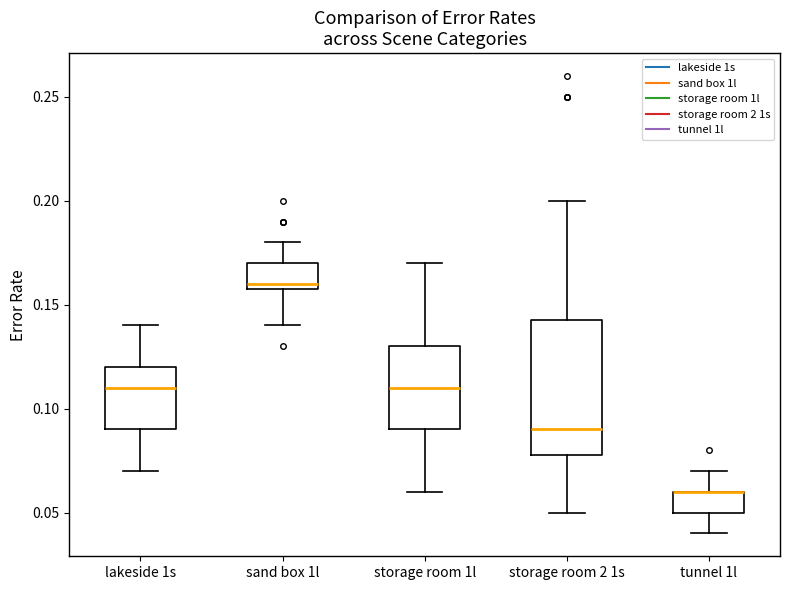

Reading left to right, transcribe this box plot: for each box, give where its median line is, the range the box spans, and where its two whiskers end, as read against the y-axis. The values are not printed on the chart, so give them approximately, as read against the axis.

lakeside 1s: median 0.110, box 0.090 to 0.120, whiskers 0.070 to 0.140
sand box 1l: median 0.160 (just above the box's lower edge), box 0.160 to 0.170, whiskers 0.140 to 0.180
storage room 1l: median 0.110, box 0.090 to 0.130, whiskers 0.060 to 0.170
storage room 2 1s: median 0.090, box 0.080 to 0.145, whiskers 0.050 to 0.200
tunnel 1l: median 0.060 (drawn on the box's upper edge), box 0.050 to 0.060, whiskers 0.040 to 0.070